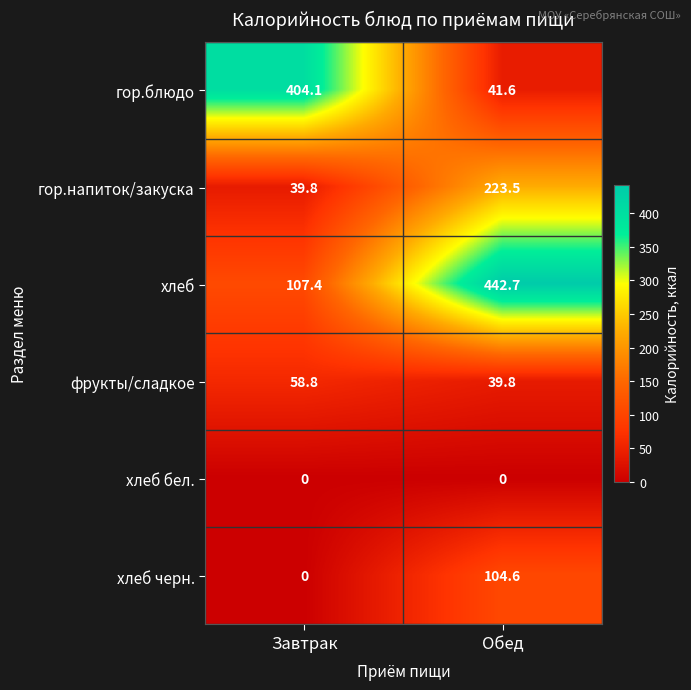

Count the number of data series in this chart.

6